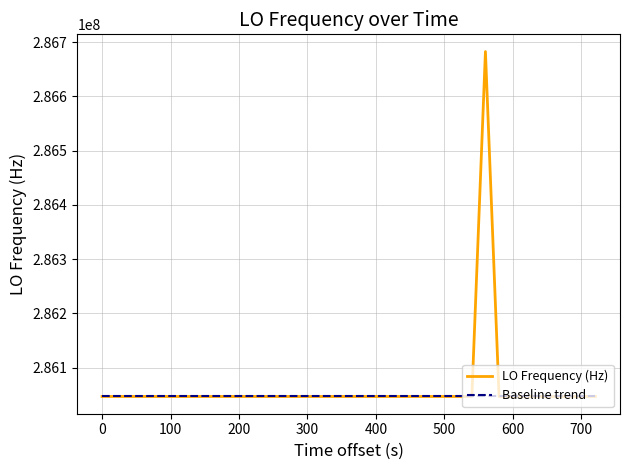

True or false: LO Frequency (Hz) has more than 1 points higher than both neighbors.

True